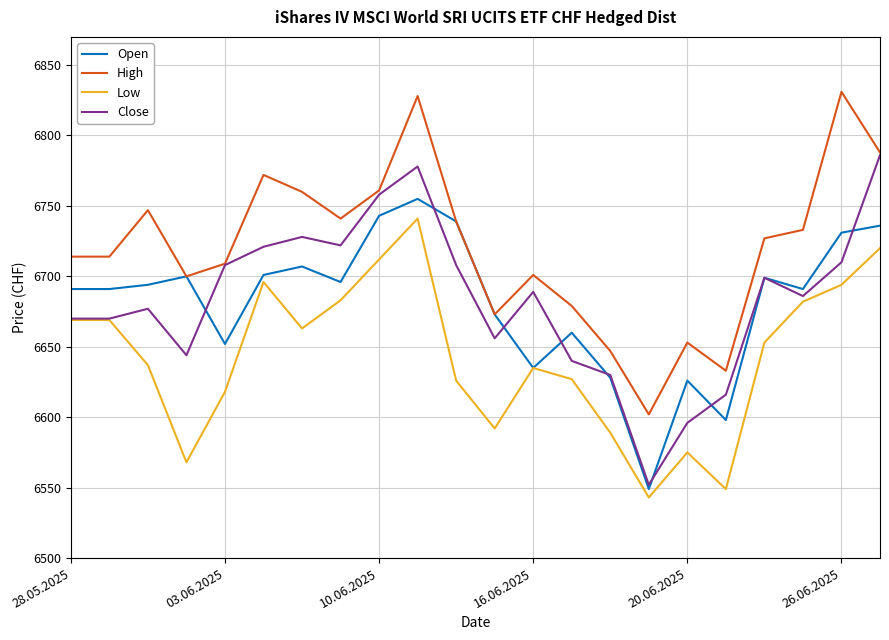

Is this an area chart (filled region under the line)?

No